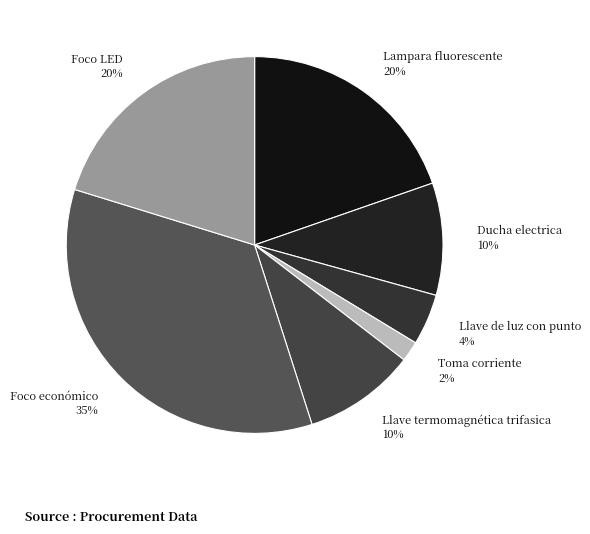

Which category has the smallest portion of the pie?

Toma corriente